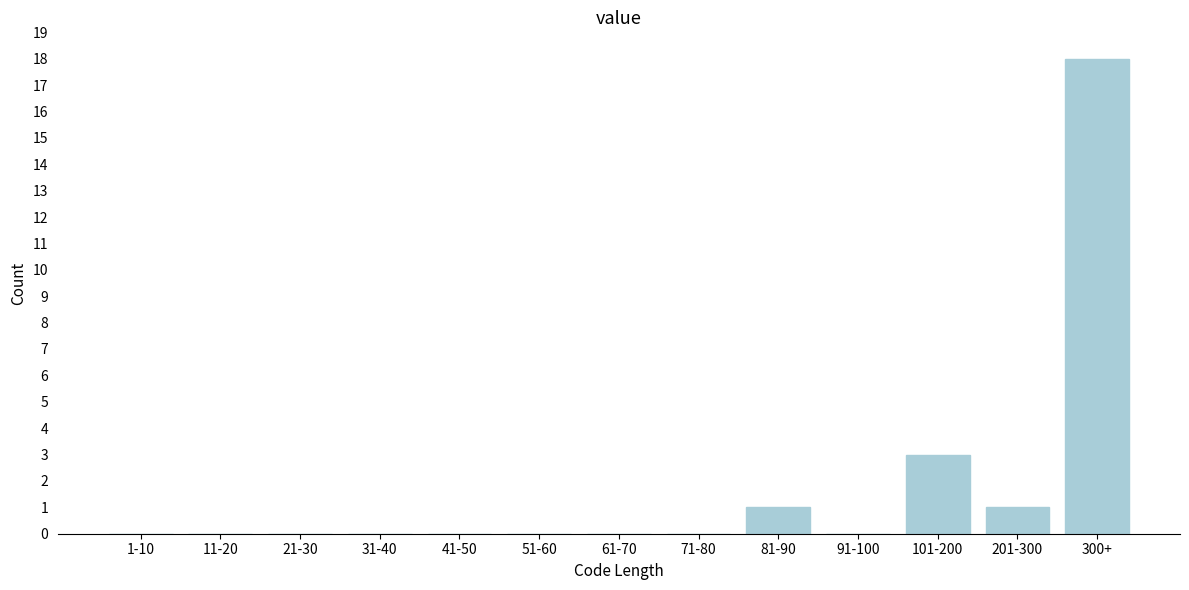

Reading left to right, list all the values displayed in this chart.

1-10=0	11-20=0	21-30=0	31-40=0	41-50=0	51-60=0	61-70=0	71-80=0	81-90=1	91-100=0	101-200=3	201-300=1	300+=18